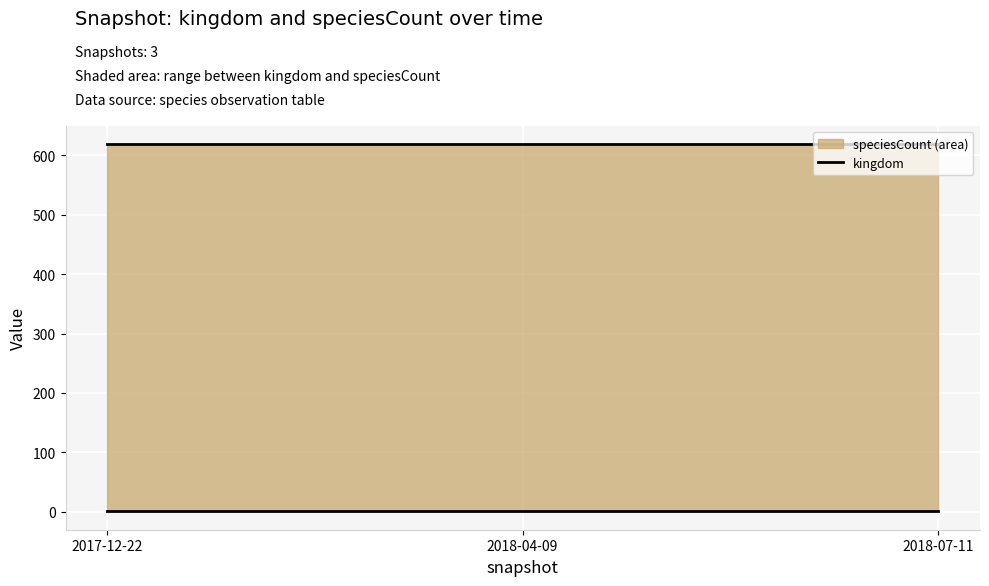

How many lines are shown in the chart?

2